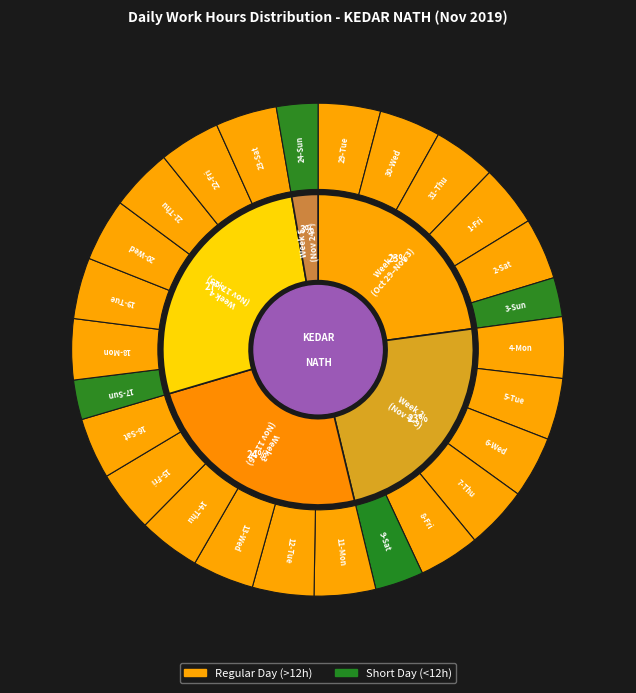

Is it true that 17-Sun is 16% of the pie?

False